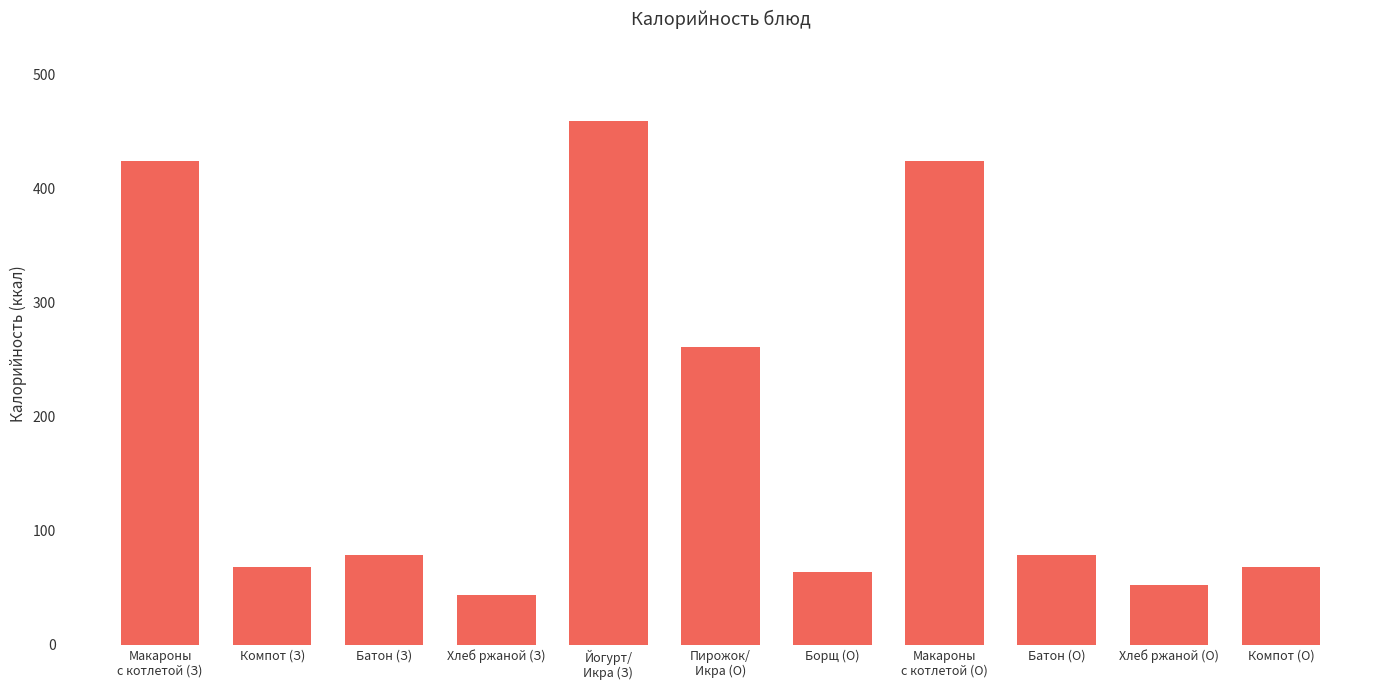

What is the approximate value at Батон (О)?

78.6